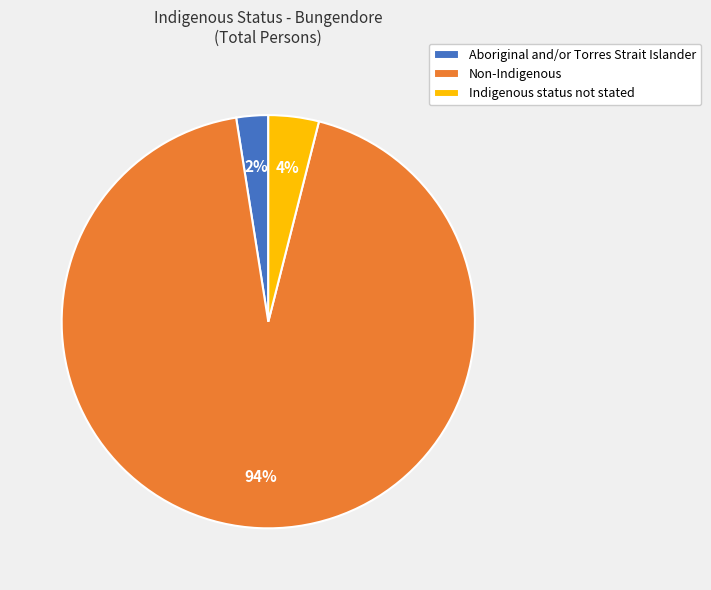

What is the smallest slice in the pie chart?

Aboriginal and/or Torres Strait Islander